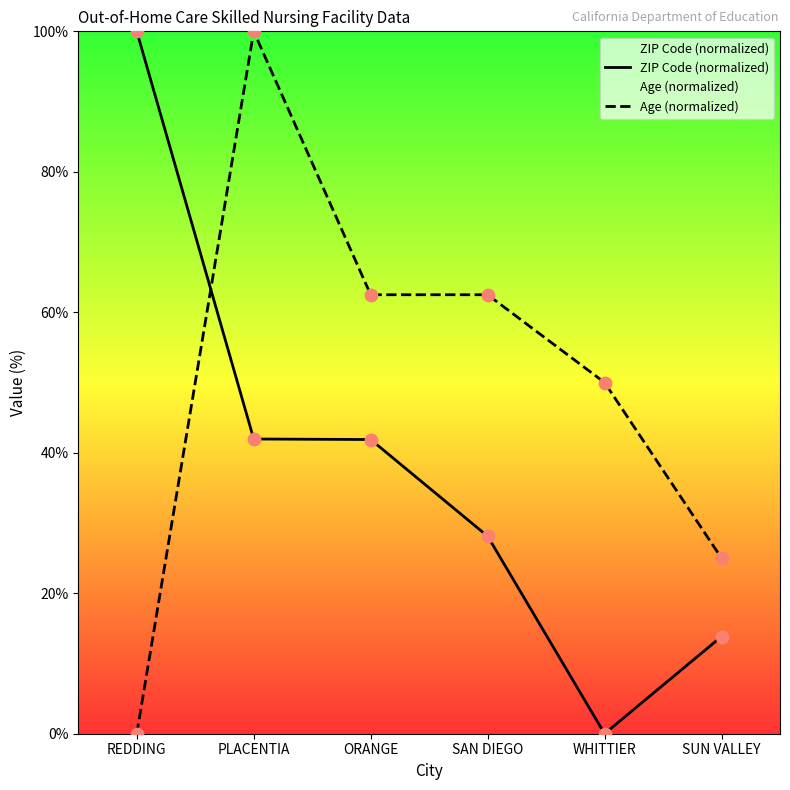

Is the value of ZIP Code (normalized) at PLACENTIA greater than the value of Age (normalized) at WHITTIER?

No